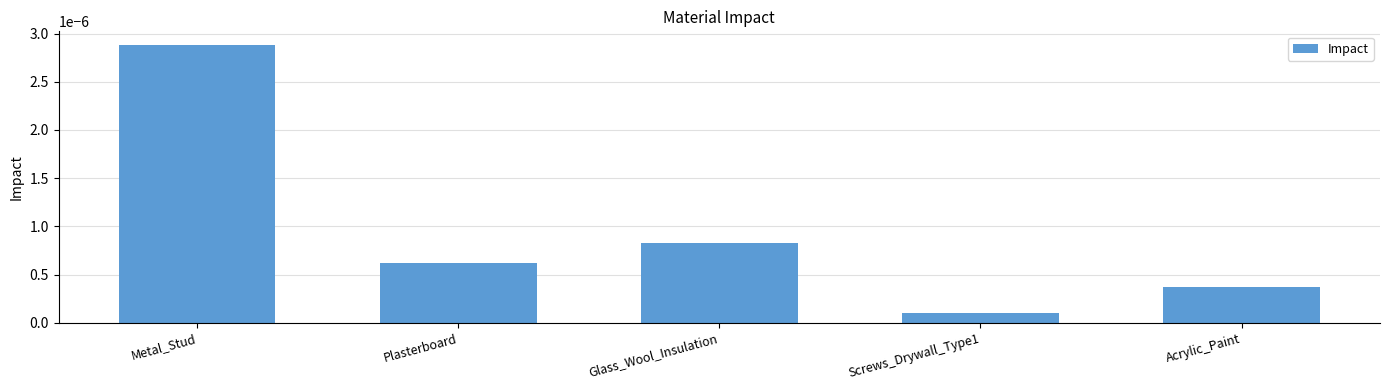

List the labels in order of value, smallest first.

Screws_Drywall_Type1, Acrylic_Paint, Plasterboard, Glass_Wool_Insulation, Metal_Stud